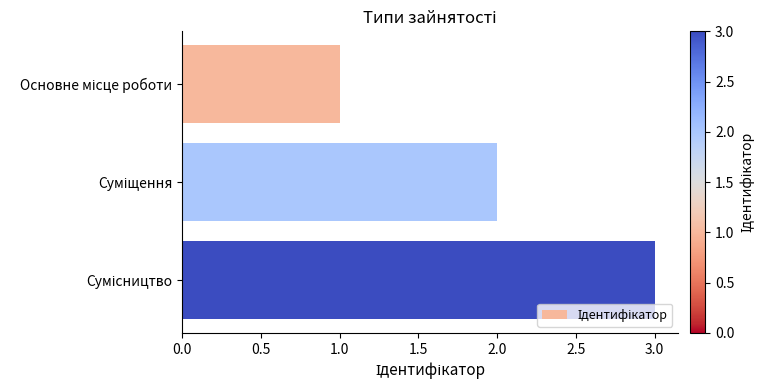

Does the chart contain stacked bars?

No